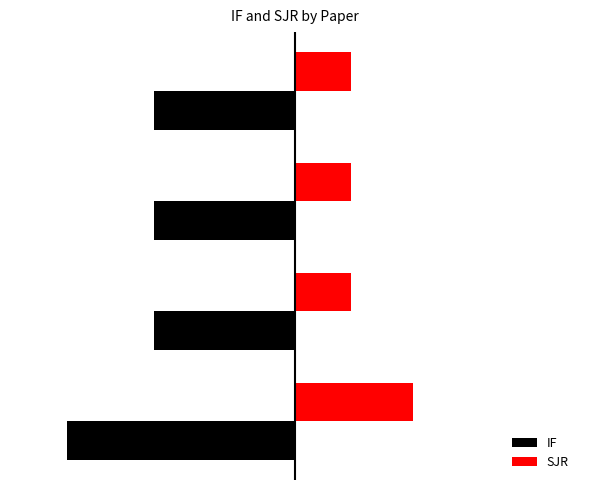

What is the value of the SJR bar at the 2nd from the left?

1.2